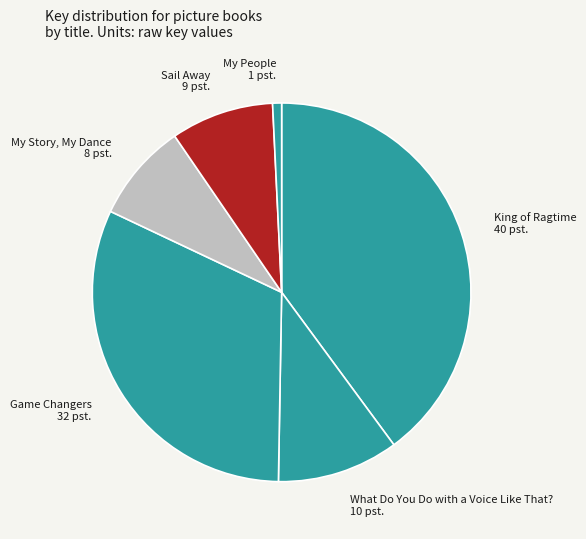

True or false: King of Ragtime 40 pst. accounts for 30% of the total.

False